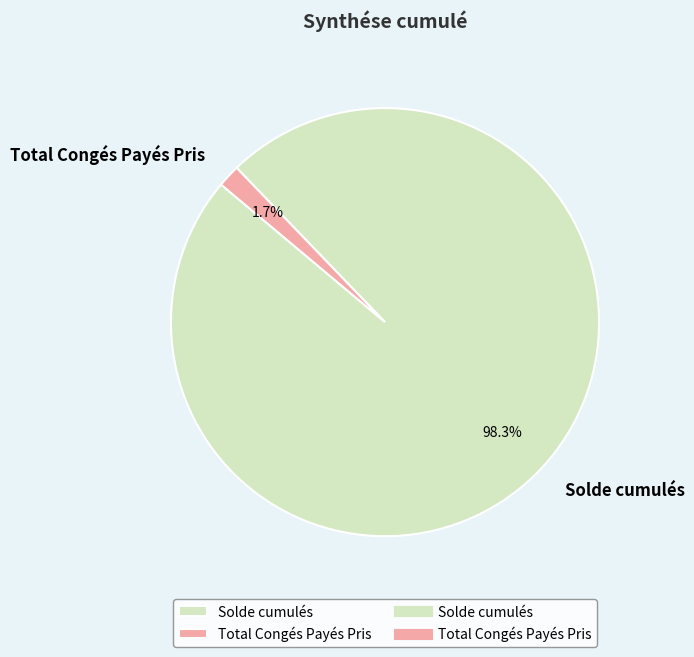

To the nearest percent, what is the difference between the Total Congés Payés Pris and Solde cumulés slice percentages?

97%